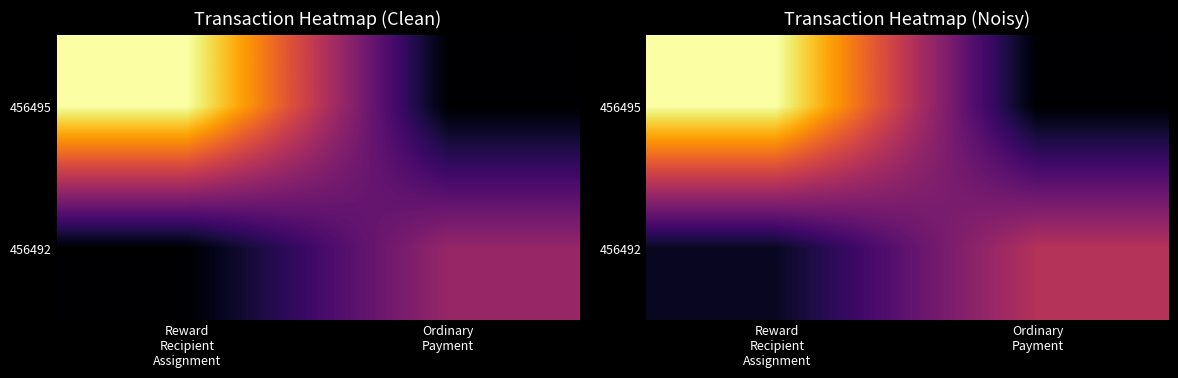

At which category is the sum across all series the highest?

Reward
Recipient
Assignment